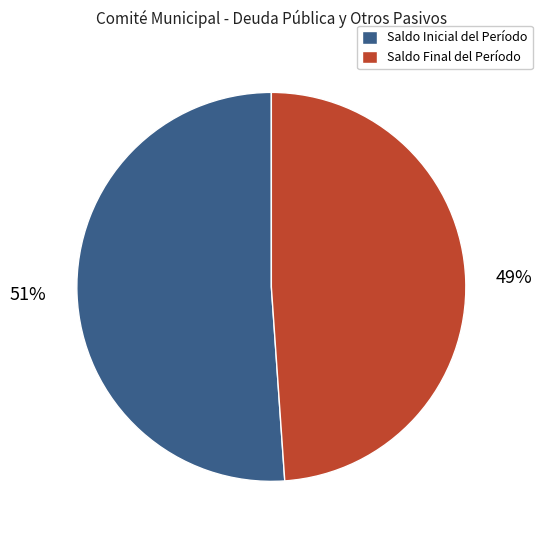

What is the ratio of the value at Saldo Inicial del Período to the value at Saldo Final del Período?

1.0